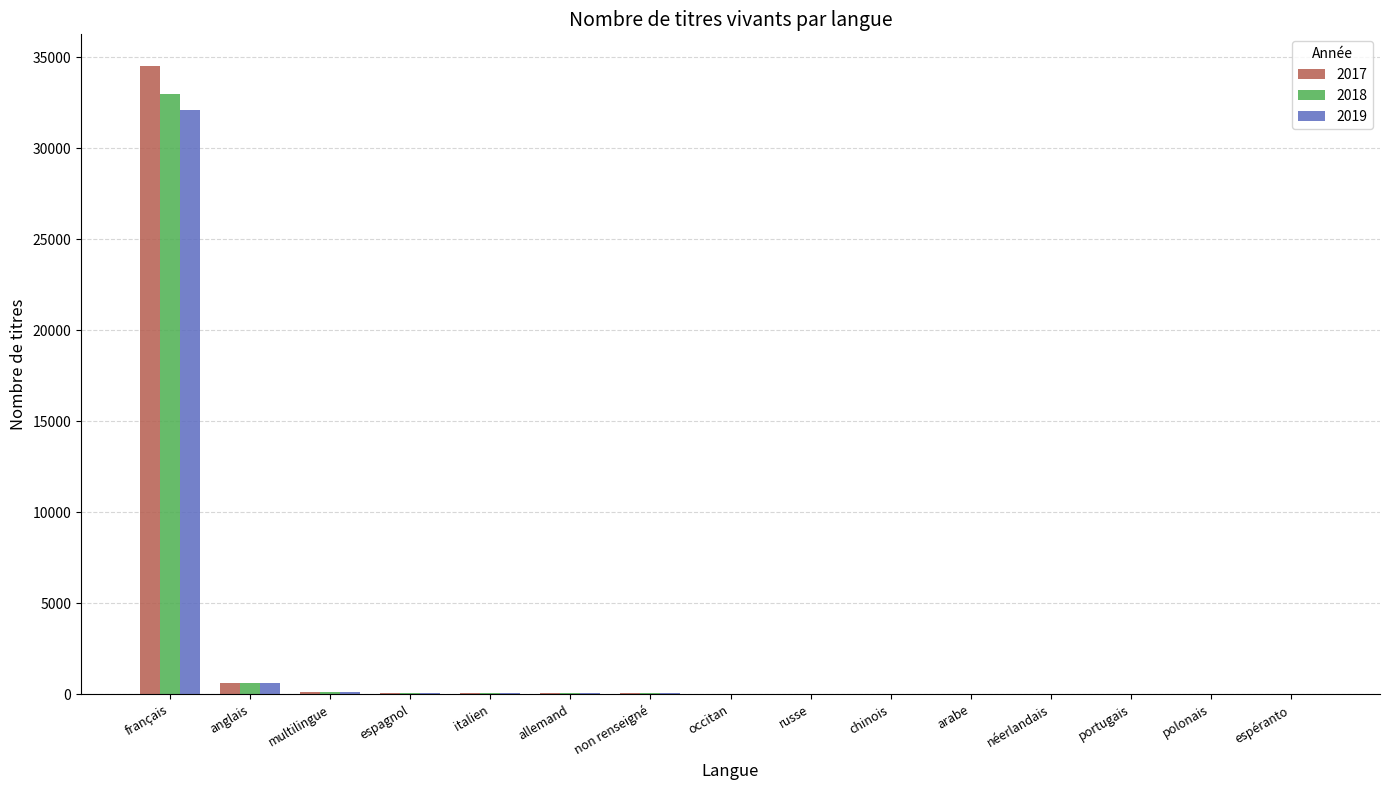

Count the number of data series in this chart.

3